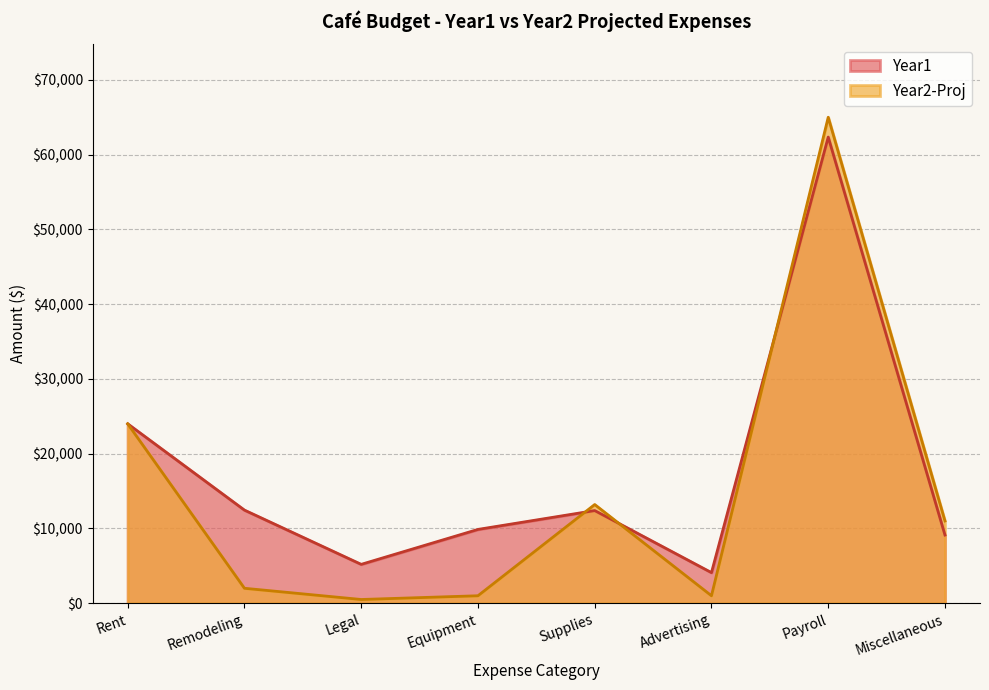

What is the label of the 2nd point from the right?

Payroll